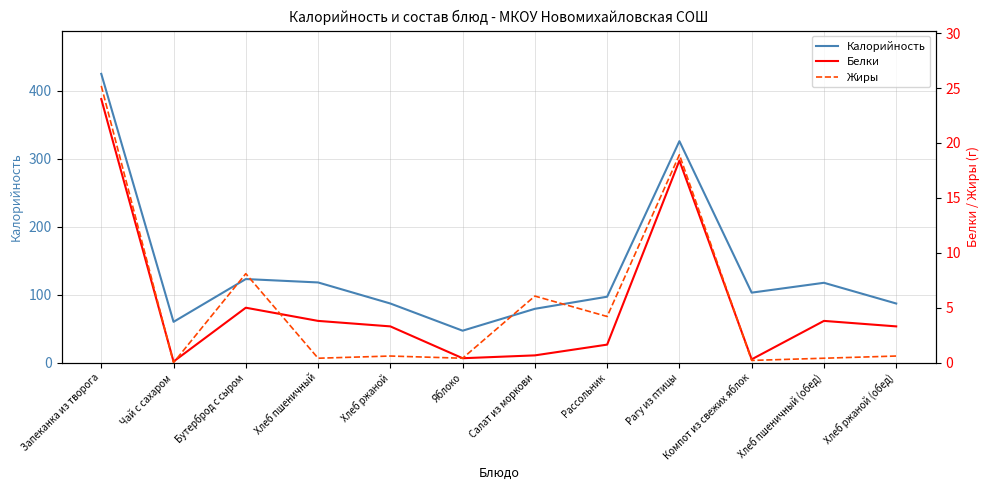

True or false: Калорийность has a value of 84.3 at Бутерброд с сыром.

False